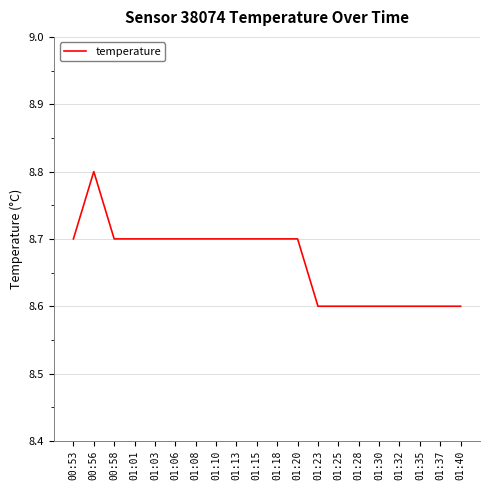

At which category does the data reach its first local peak?

00:56